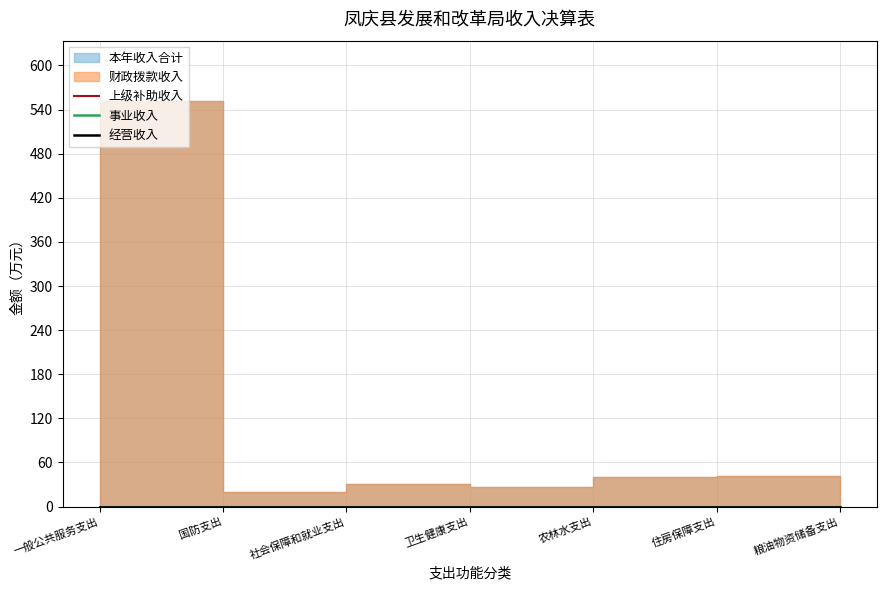

True or false: 上级补助收入 and 事业收入 cross at least once.

False